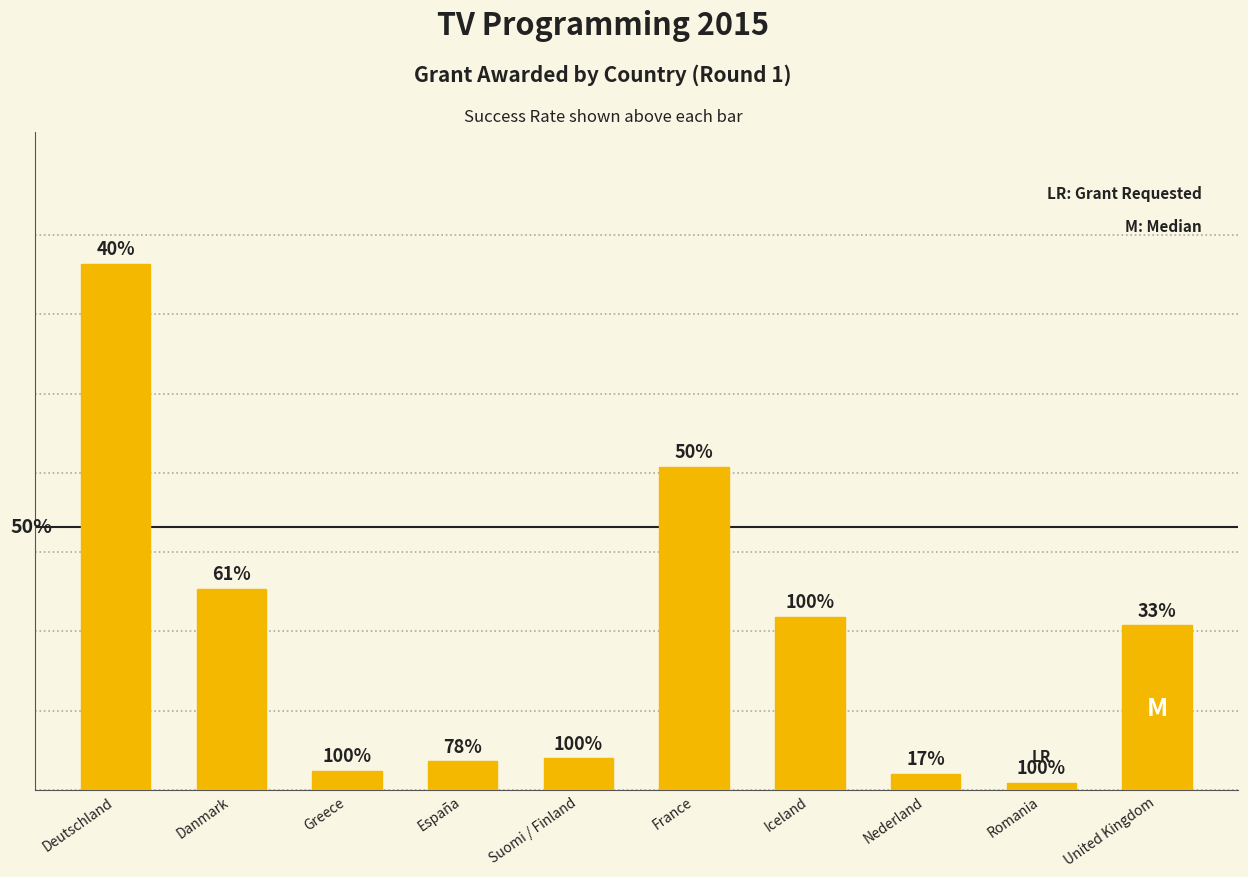

What is the sum of all values?

4700498